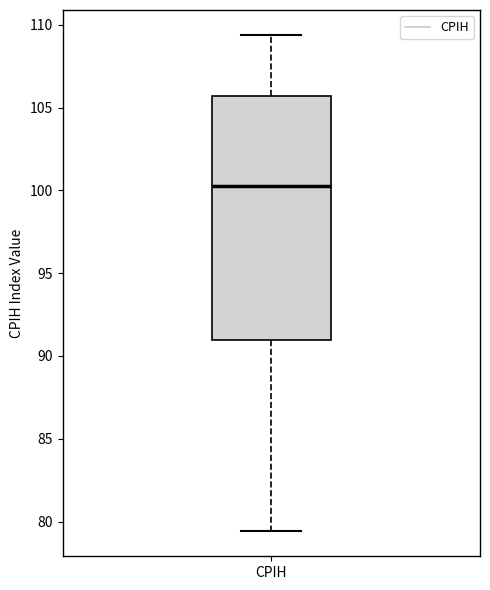

Read this box plot against the y-axis: the position of the median line, the range covered by the box, and the ends of both whiskers. The values are not printed on the chart, so give them approximately, as read against the axis.

median 100.5, box 91.0 to 105.5, whiskers 79.5 to 109.5